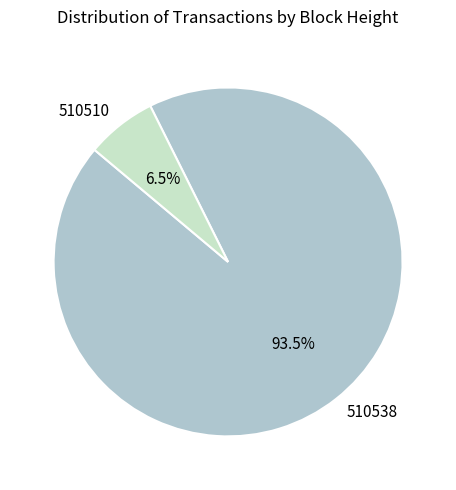

How many slices are in this pie chart?

2